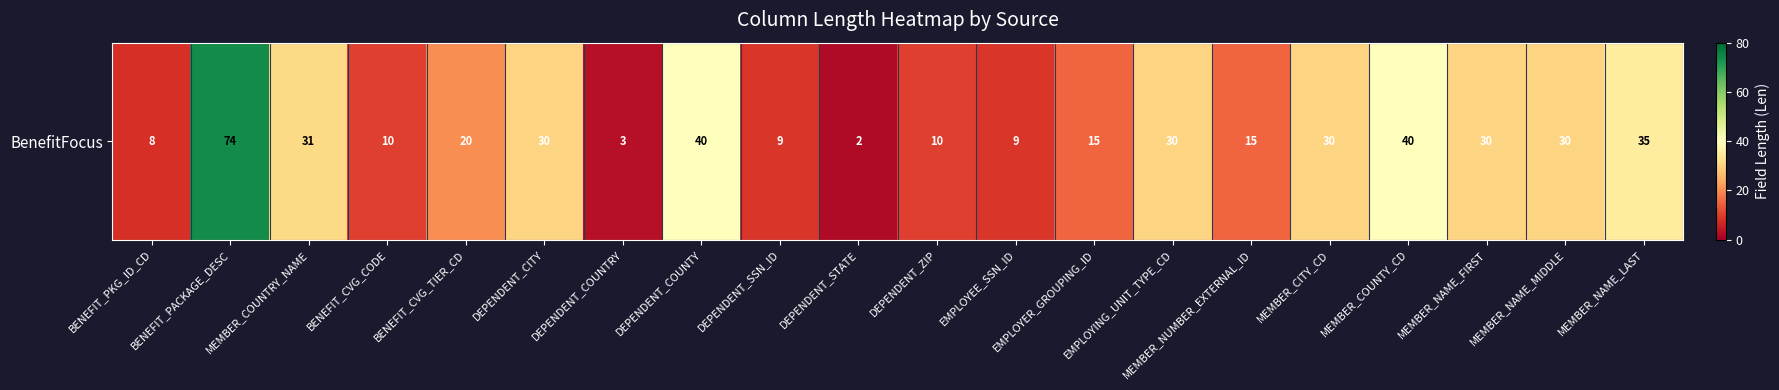

Reading left to right, transcribe all the data shown in this chart.

BENEFIT_PKG_ID_CD=8	BENEFIT_PACKAGE_DESC=74	MEMBER_COUNTRY_NAME=31	BENEFIT_CVG_CODE=10	BENEFIT_CVG_TIER_CD=20	DEPENDENT_CITY=30	DEPENDENT_COUNTRY=3	DEPENDENT_COUNTY=40	DEPENDENT_SSN_ID=9	DEPENDENT_STATE=2	DEPENDENT_ZIP=10	EMPLOYEE_SSN_ID=9	EMPLOYER_GROUPING_ID=15	EMPLOYING_UNIT_TYPE_CD=30	MEMBER_NUMBER_EXTERNAL_ID=15	MEMBER_CITY_CD=30	MEMBER_COUNTY_CD=40	MEMBER_NAME_FIRST=30	MEMBER_NAME_MIDDLE=30	MEMBER_NAME_LAST=35